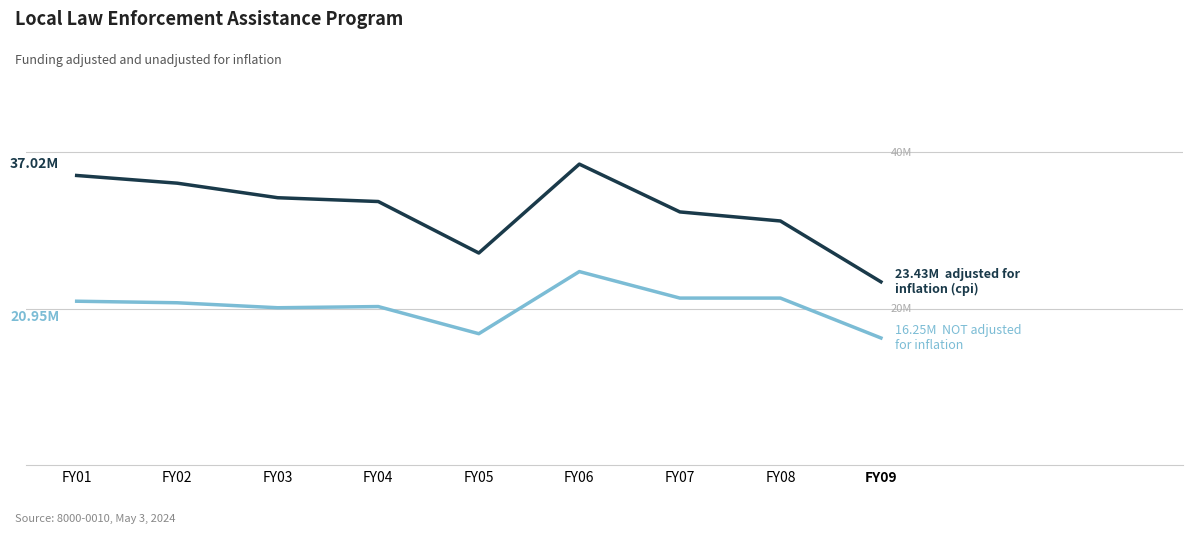

Reading right to left, transcribe all the data shown in this chart.

adjusted for inflation (cpi): 23427434	31207002	32364697	38476179	27112994	33694394	34179688	36038839	37024676
NOT adjusted for inflation: 16252929	21351035	21351035	24739824	16798807	20267596	20115790	20752775	20949500